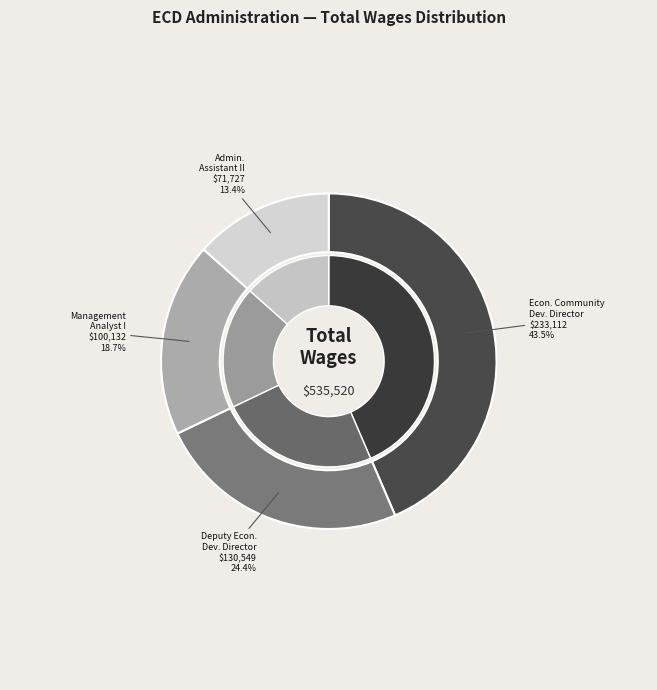

Rank the categories by value from highest to lowest.

Economic Community Development Director, Deputy Economic Community Development Director, Management Analyst I, Administrative Assistant II